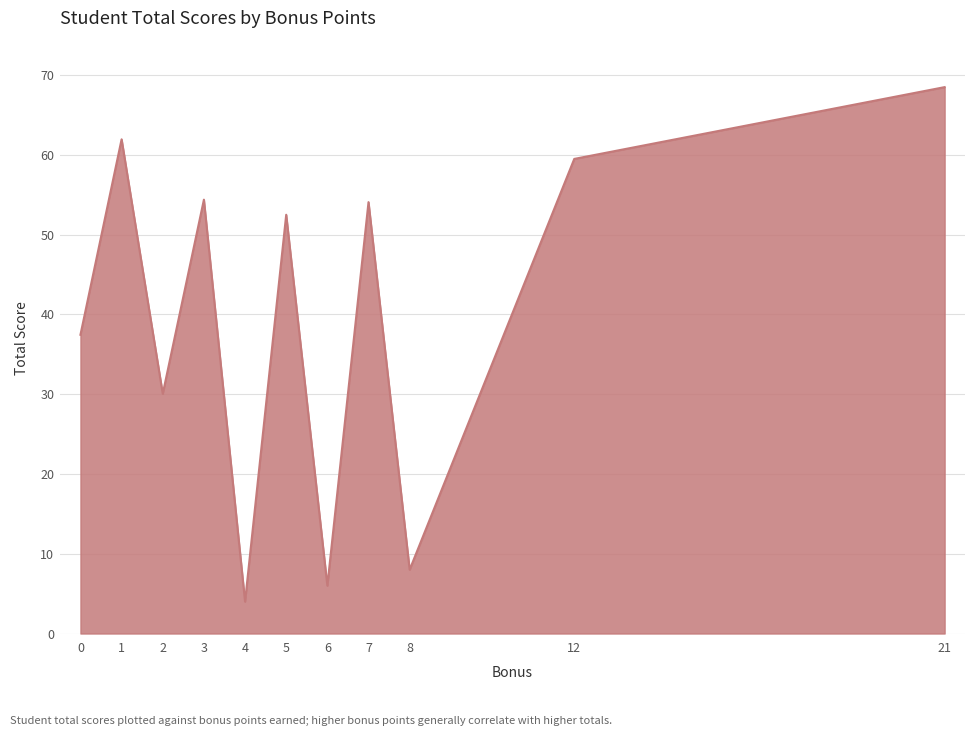

Which category has the lowest value across all series?

4